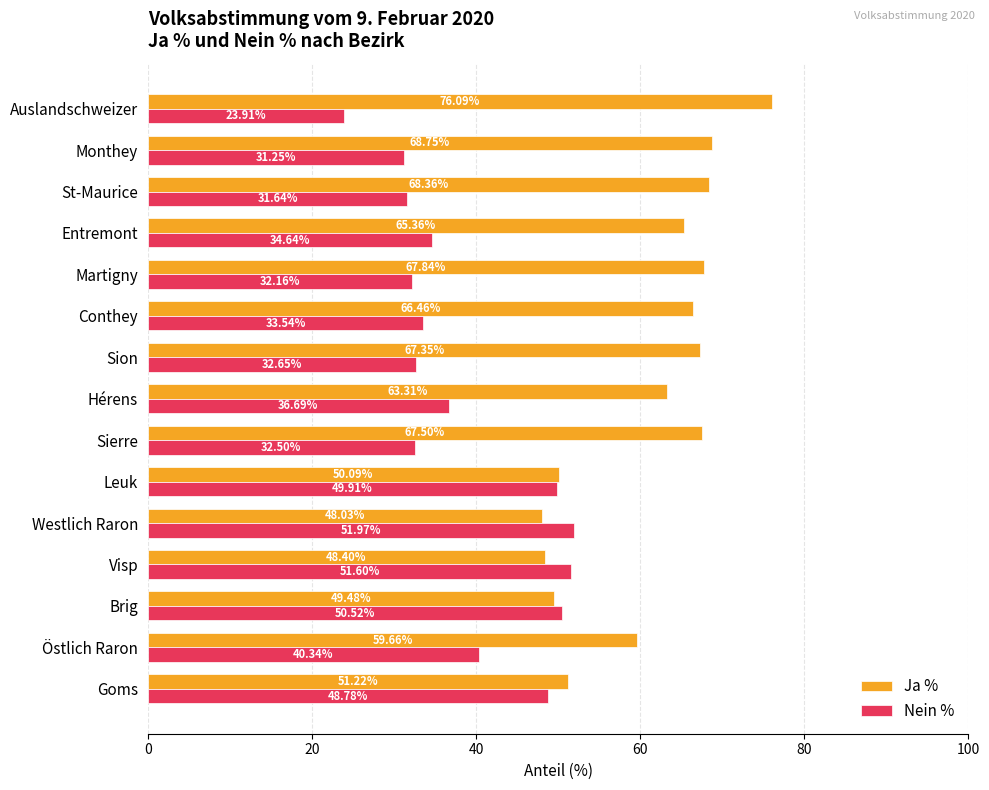

List the series in order of their overall mean, lowest first.

Nein %, Ja %